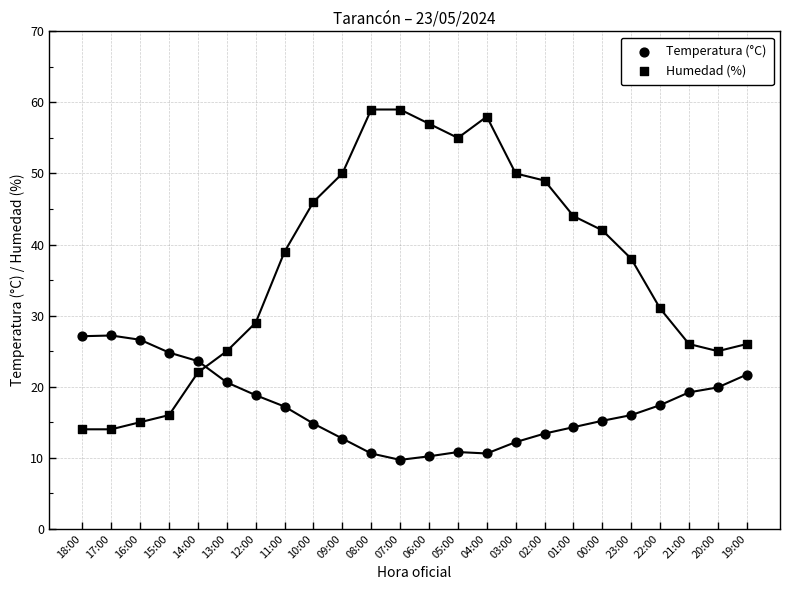

Which series reaches the maximum Y coordinate?

Humedad (%)